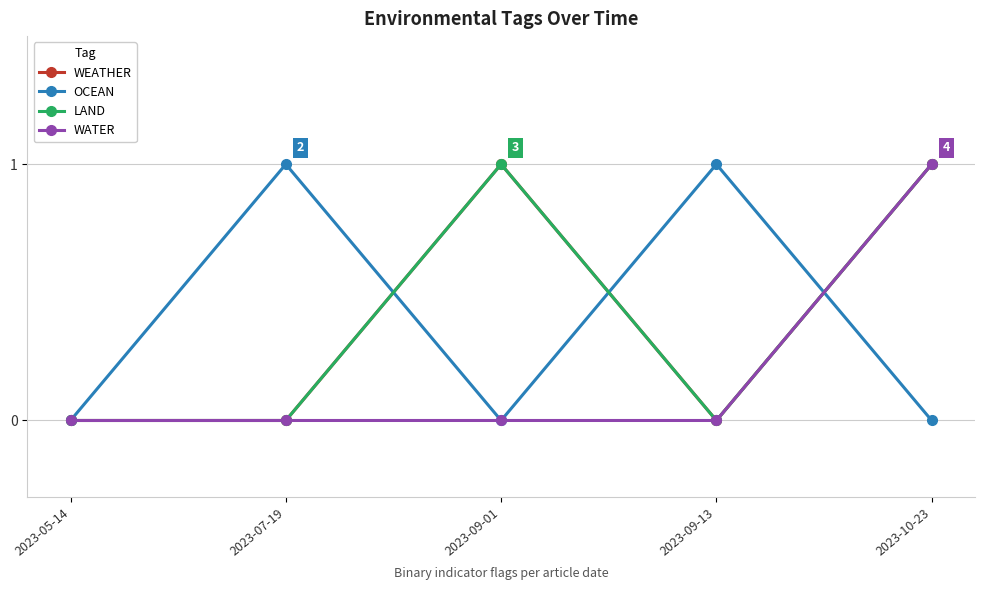

True or false: WEATHER and OCEAN intersect in this chart.

True